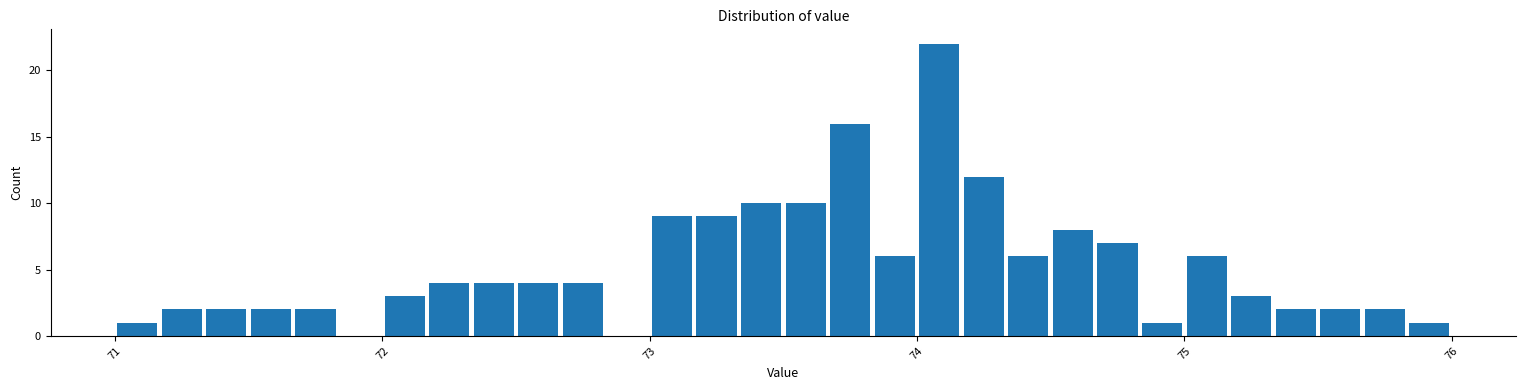

Read against the x-axis, roughly where is the centre of the tallest bar?

74.1